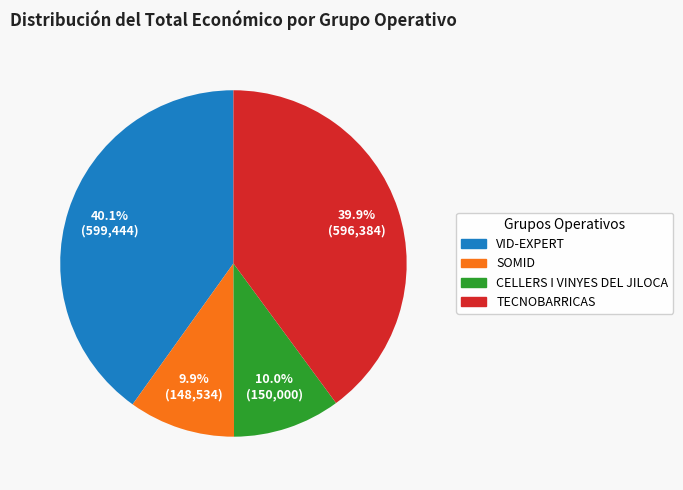

Does any single category account for the majority?

No